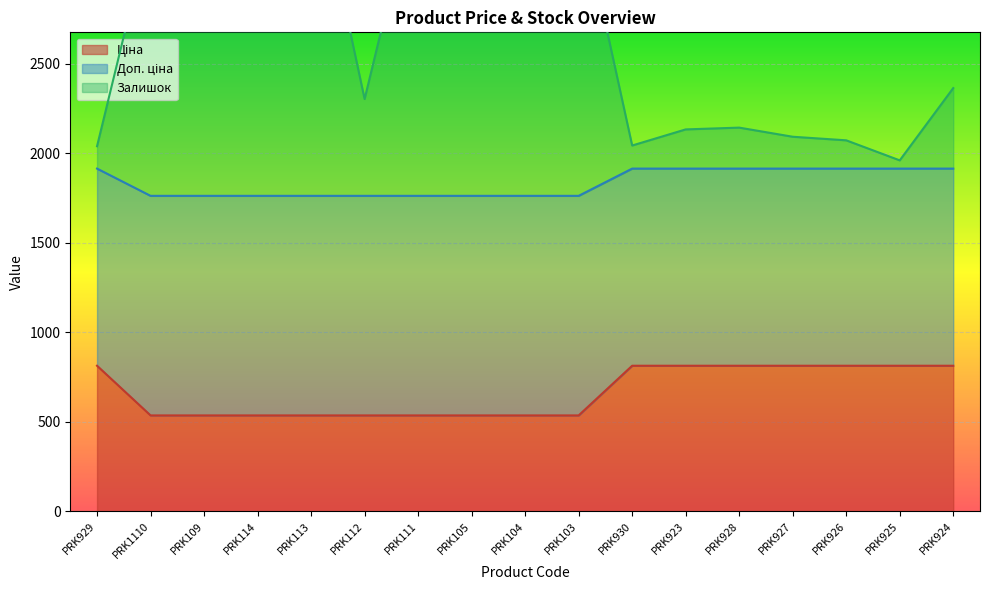

What is the approximate value of Доп. ціна at PRK103?

1762.6